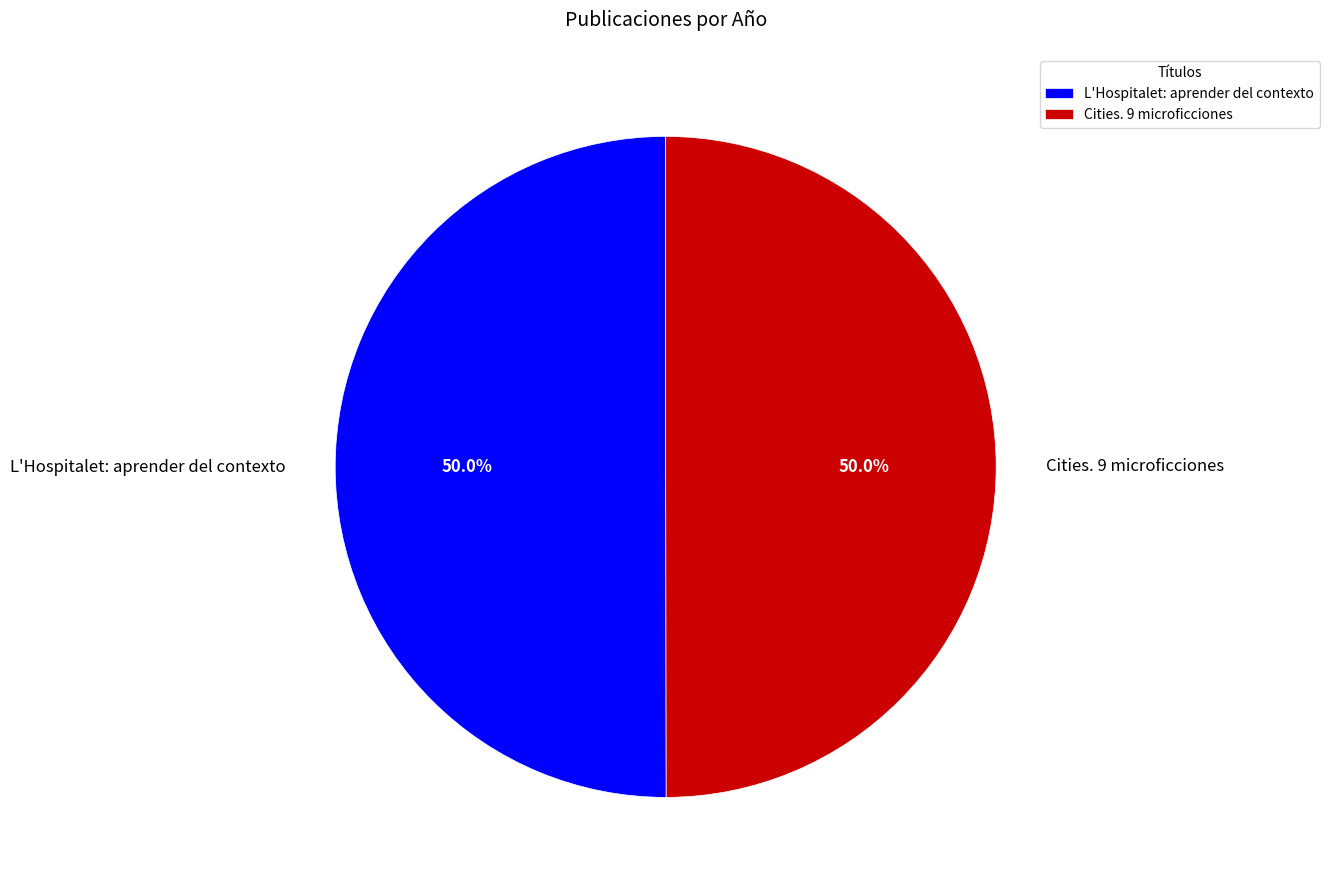

How much of the chart is everything except L'Hospitalet: aprender del contexto?

50.0%